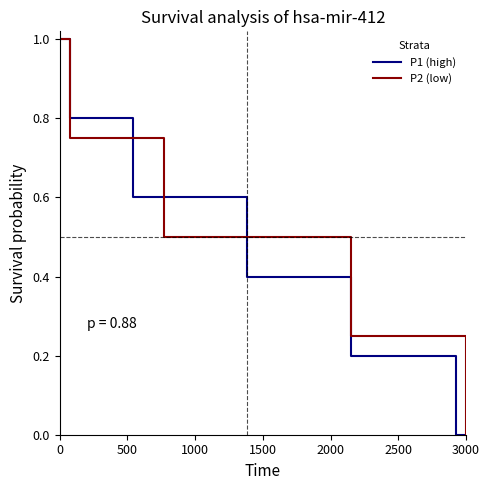

Is this an area chart (filled region under the line)?

No